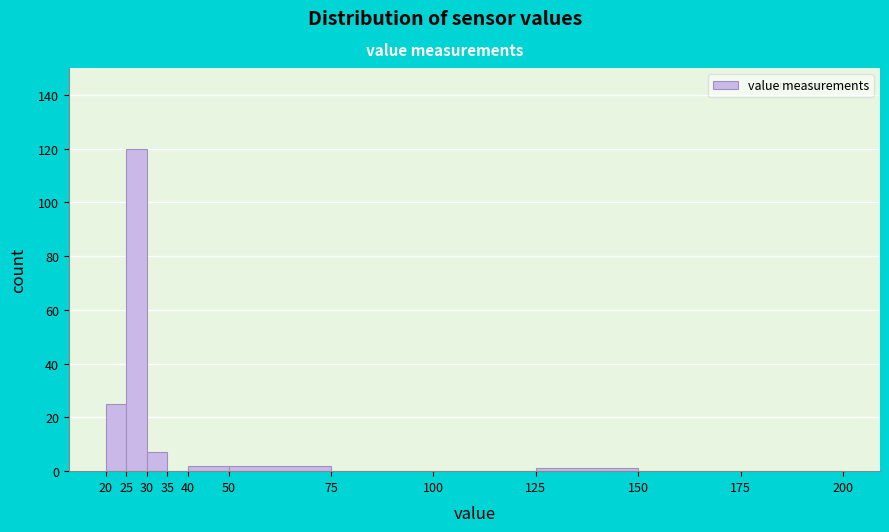

Over which range of the x-axis is the bar tallest?

25 to 30